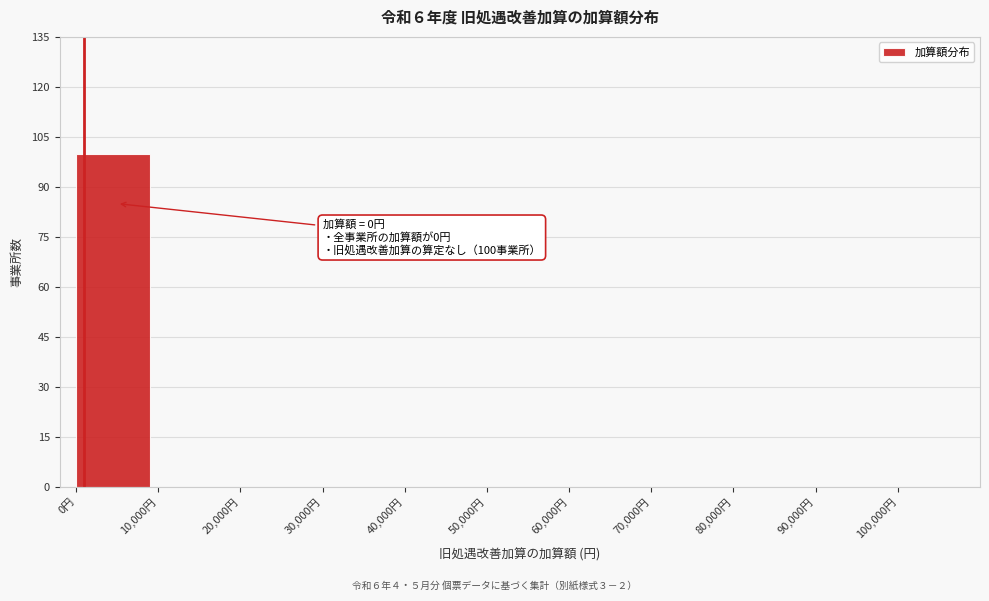

Which range on the x-axis has the tallest bar?

0 to 10000